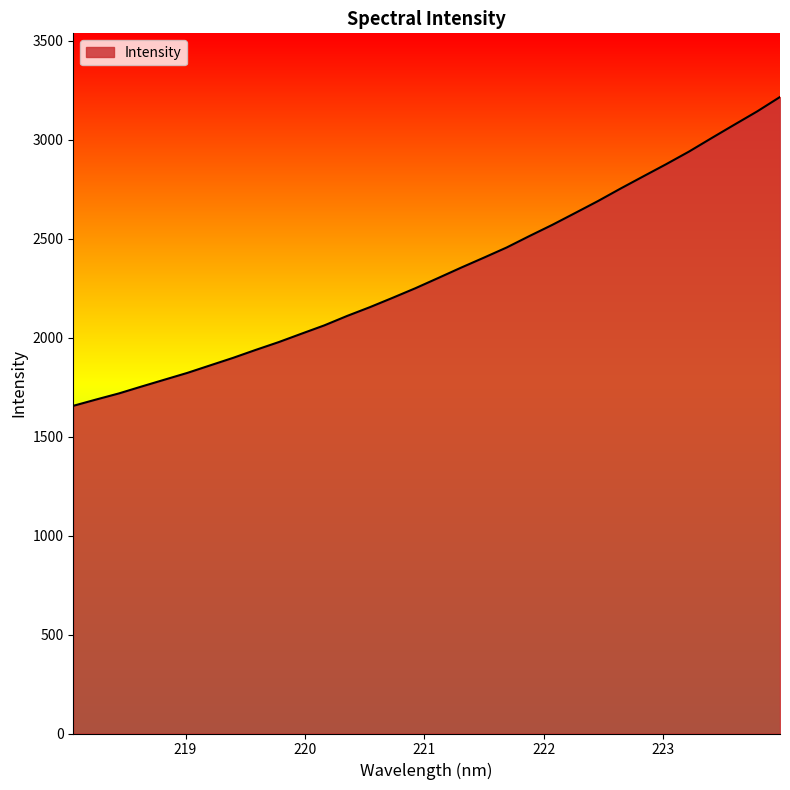

How many values exceed 2301?

16